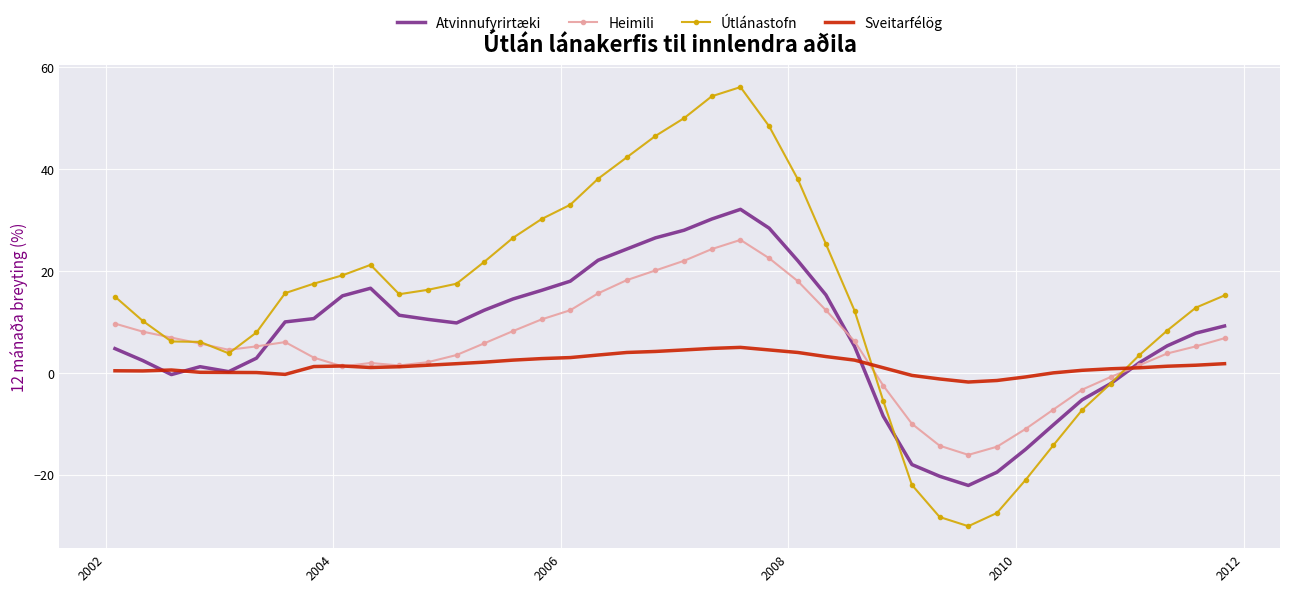

Which series has the largest range (max minus min)?

Útlánastofn